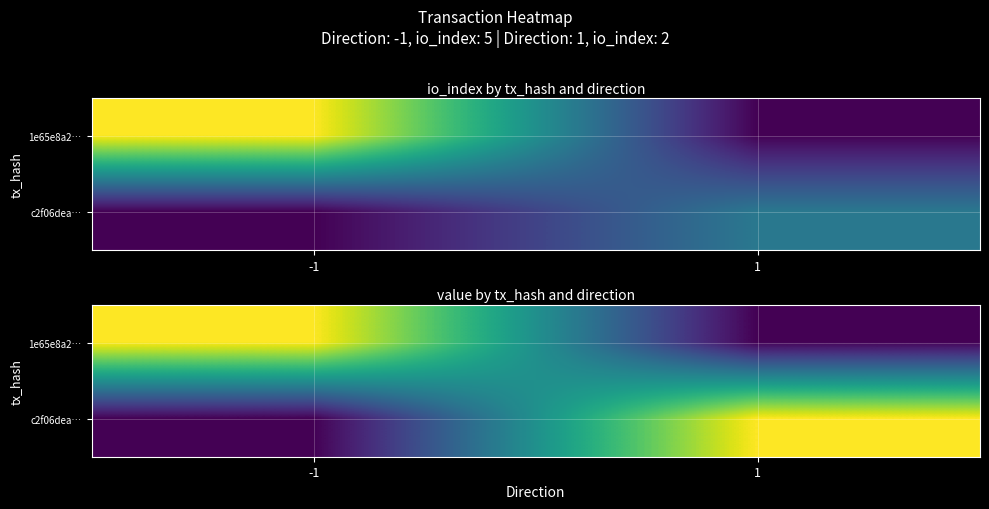

Is it true that 1e65e8a2… equals 0.8 at -1?

True